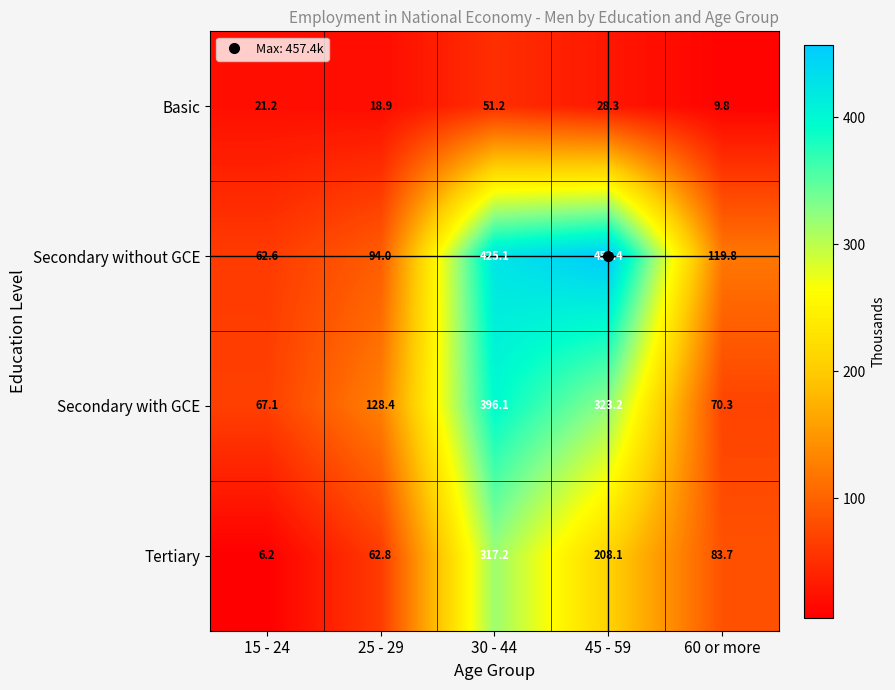

What is the lowest value of the Secondary without GCE series?

62.6